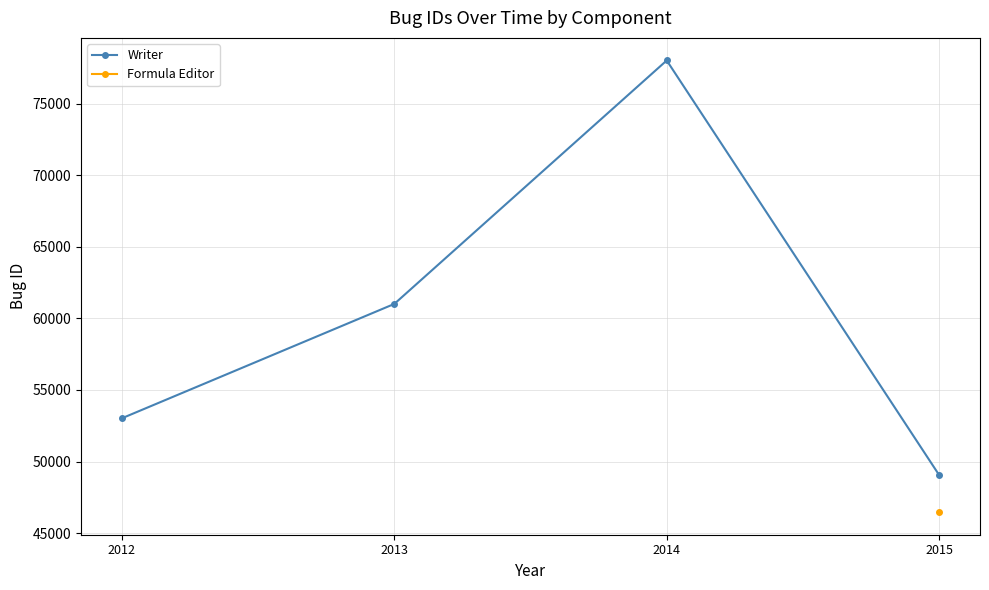

Which series has the widest spread of values?

Writer